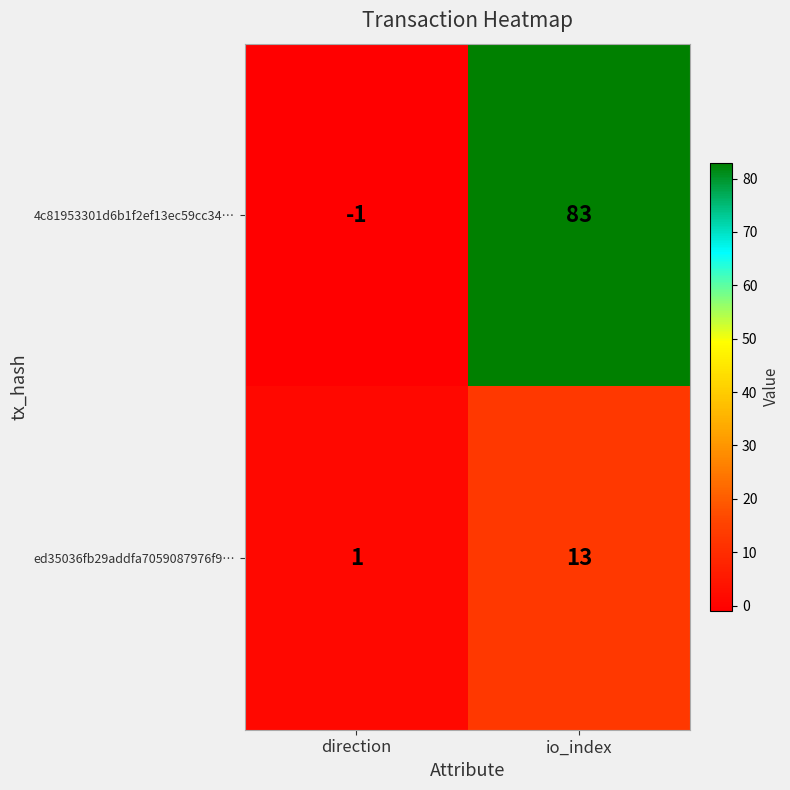

What is the average value of the ed35036fb29addfa7059087976f9… series?

7